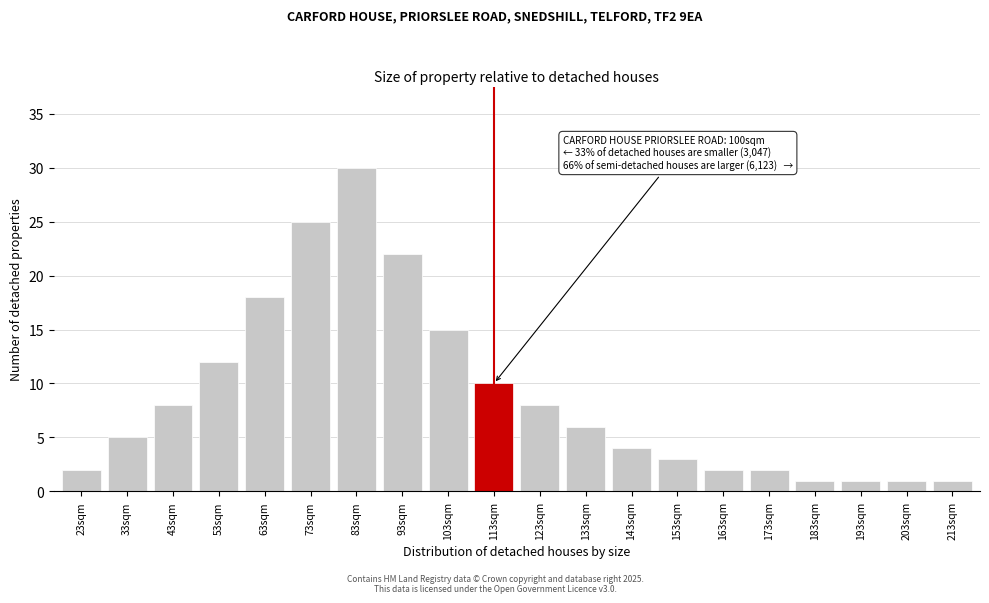

Reading right to left, list all the values displayed in this chart.

1	1	1	1	2	2	3	4	6	8	10	15	22	30	25	18	12	8	5	2